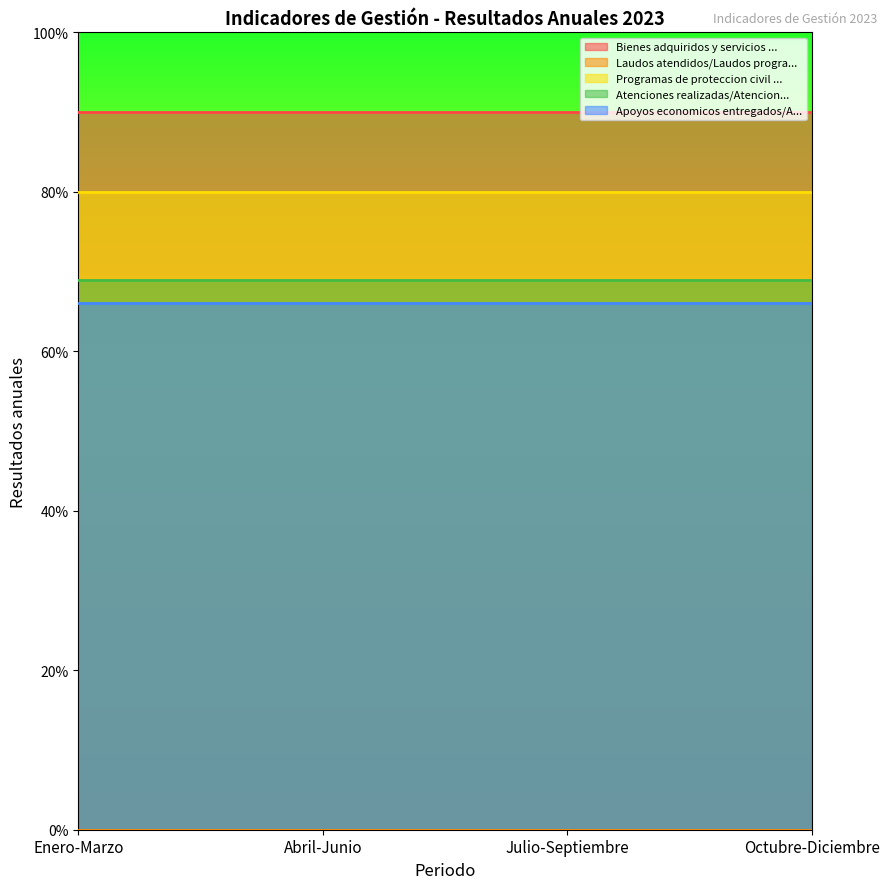

What is the sum of all Programas de proteccion civil elaborados values?

3.2